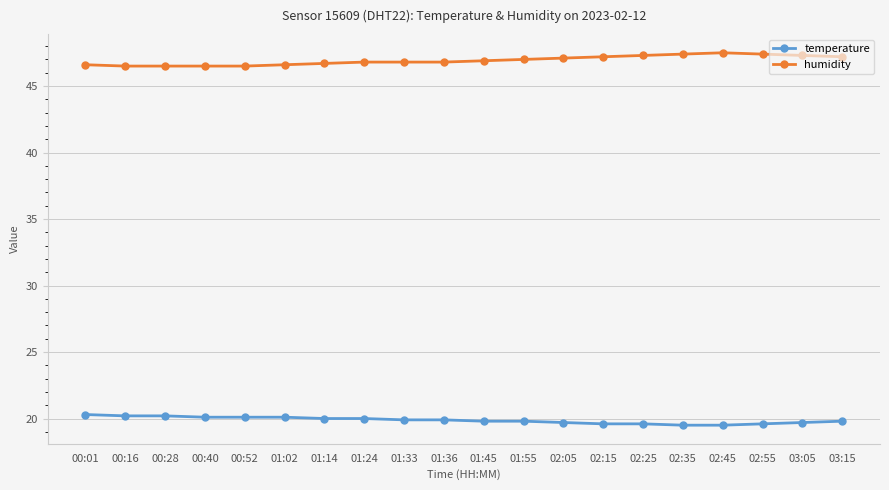

What position from the left is 01:02?

6